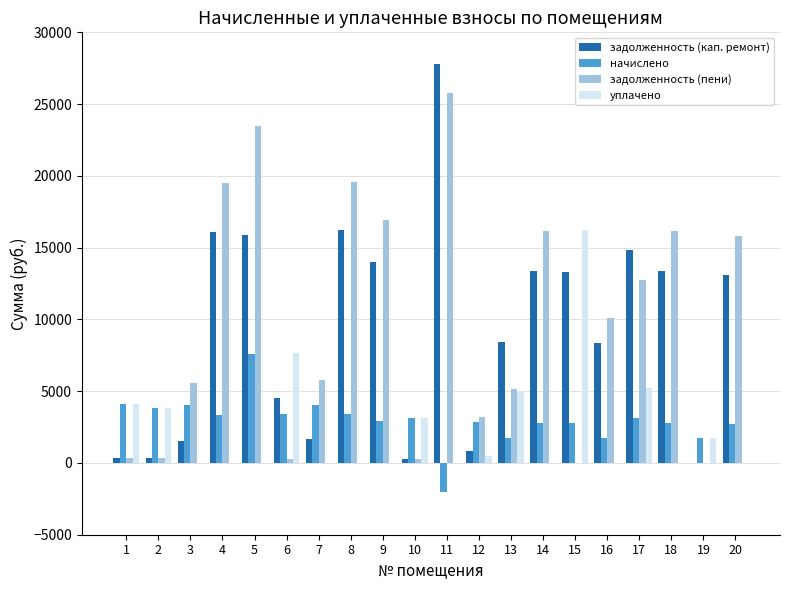

How many values in the начислено series exceed 3109?

10